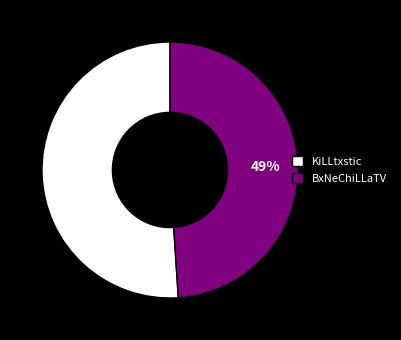

How many slices are in this pie chart?

2